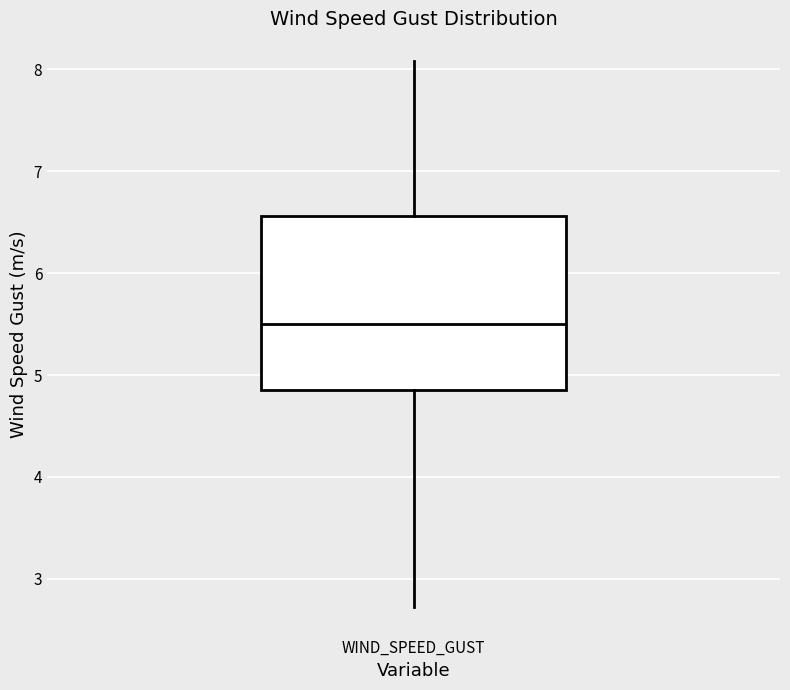

Read this box plot against the y-axis: the position of the median line, the range covered by the box, and the ends of both whiskers. The values are not printed on the chart, so give them approximately, as read against the axis.

median 5.5, box 4.9 to 6.6, whiskers 2.7 to 8.1